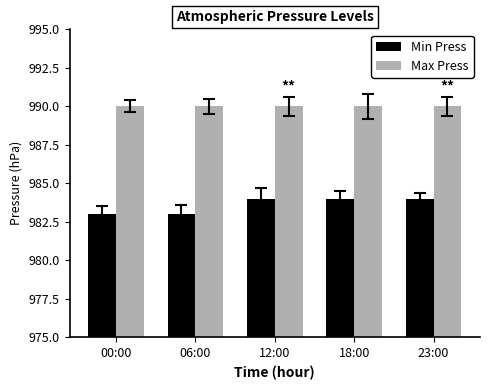

True or false: Max Press has a value of 1603 at 06:00.

False